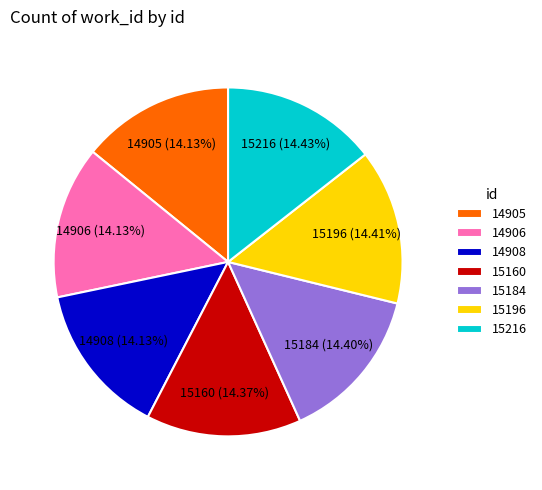

What percentage is NOT represented by 15216?

85.6%